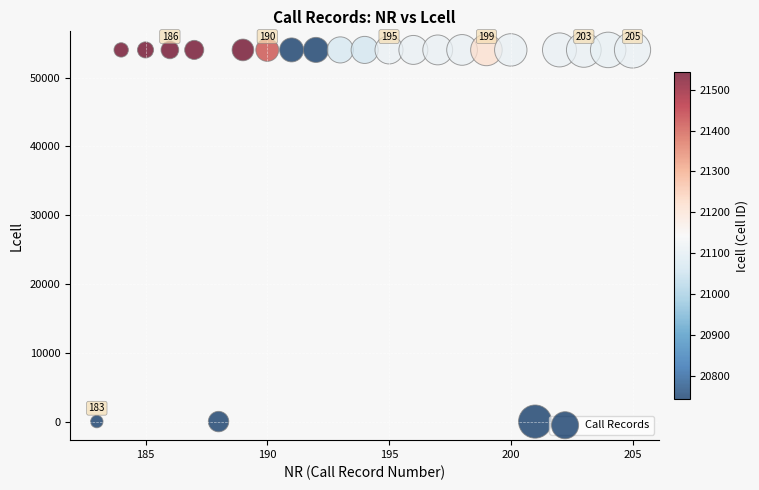

What is the range of Y values (max minus min)?

54027